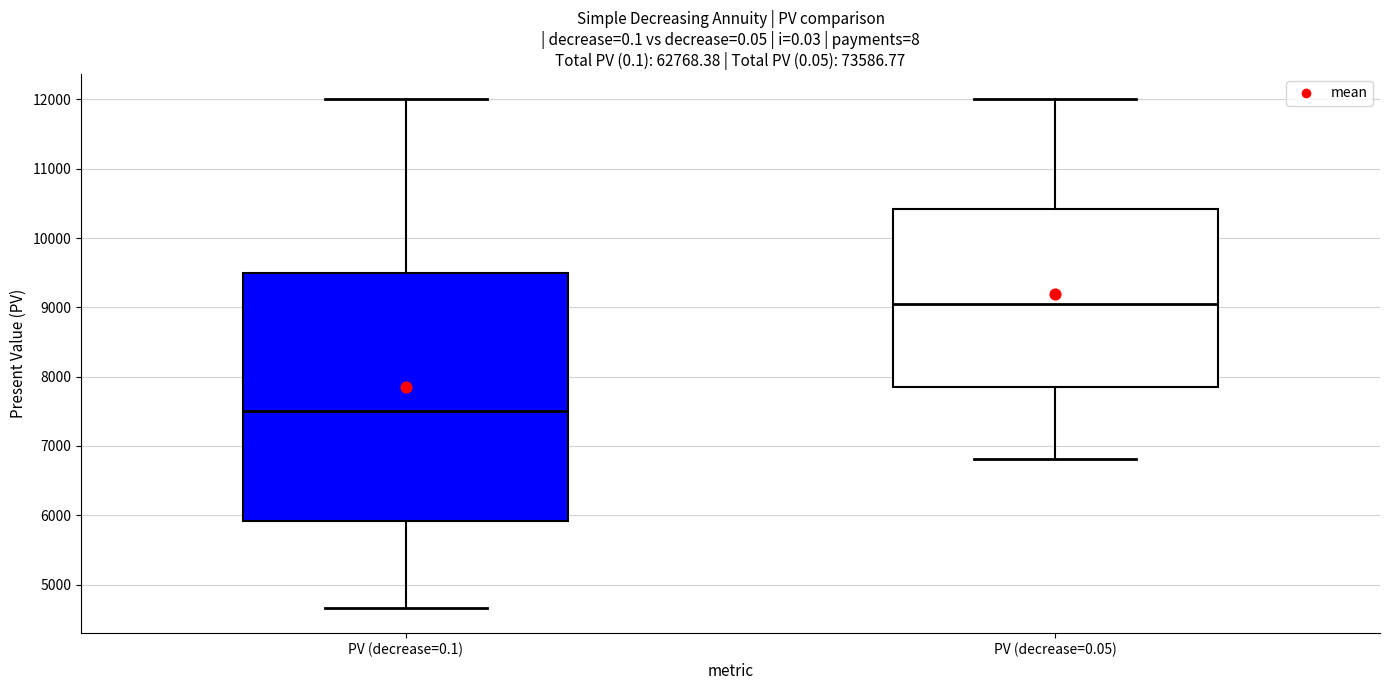

Where is the lower edge of the box for PV (decrease=0.05) on the y-axis? The values are not printed on the chart, so give them approximately, as read against the axis.

7900